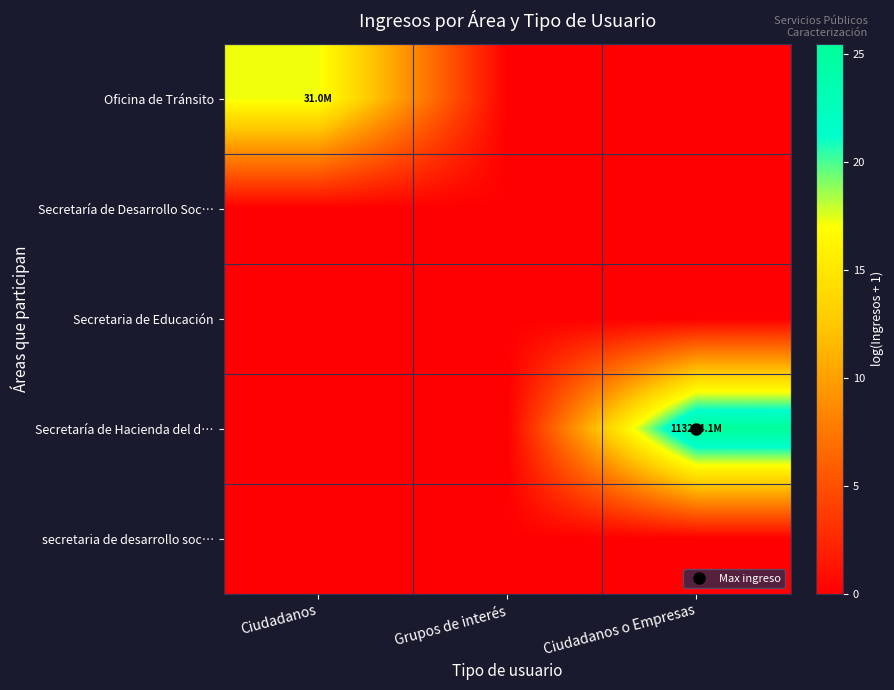

Reading left to right, what are all the values shown in this chart?

Oficina de Tránsito: Ciudadanos=17.2	Grupos de interés=0.0	Ciudadanos o Empresas=0.0
Secretaría de Desarrollo Soc…: Ciudadanos=0.0	Grupos de interés=0.0	Ciudadanos o Empresas=0.0
Secretaria de Educación: Ciudadanos=0.0	Grupos de interés=0.0	Ciudadanos o Empresas=0.0
Secretaría de Hacienda del d…: Ciudadanos=0.0	Grupos de interés=0.0	Ciudadanos o Empresas=25.5
secretaria de desarrollo soc…: Ciudadanos=0.0	Grupos de interés=0.0	Ciudadanos o Empresas=0.0